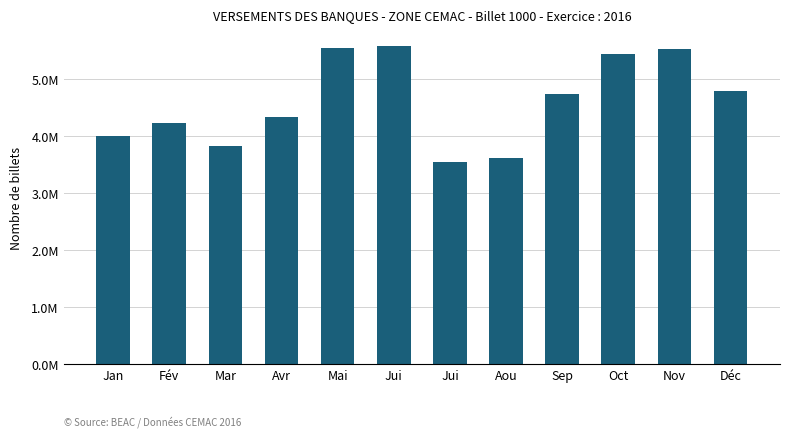

What is the difference between the maximum and minimum values?

2024329